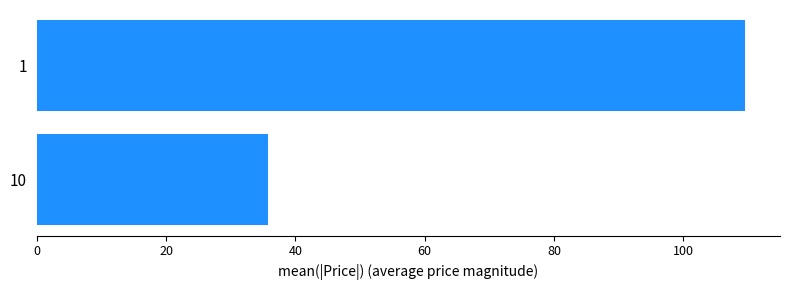

The chart shows a value of 35.8 at 10. True or false?

True